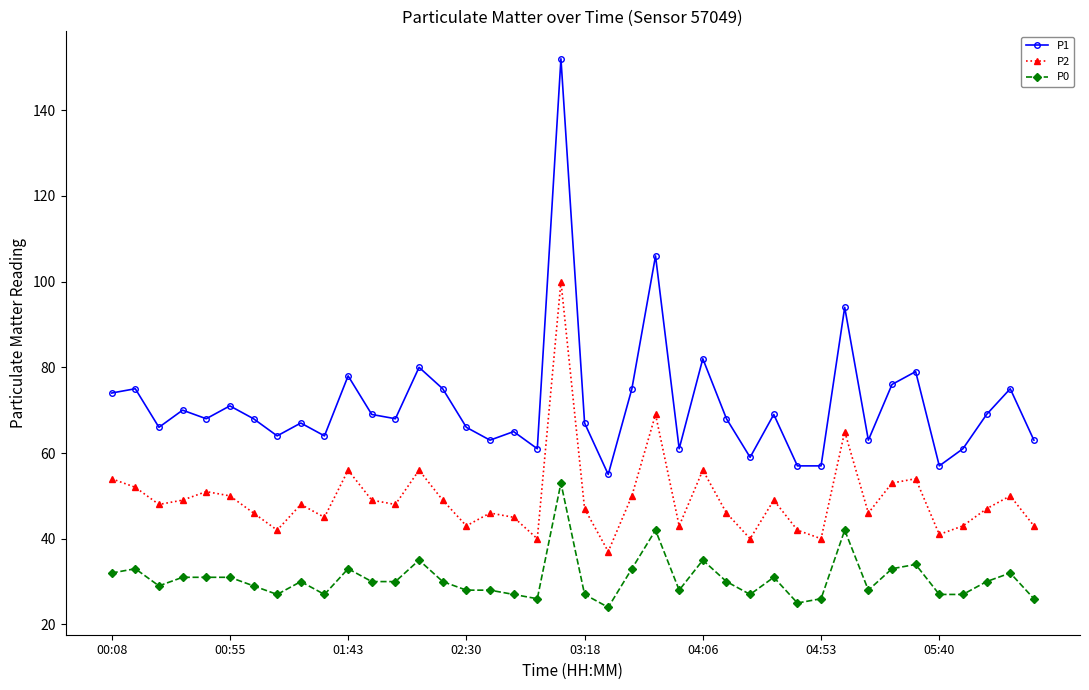

Count the number of data series in this chart.

3